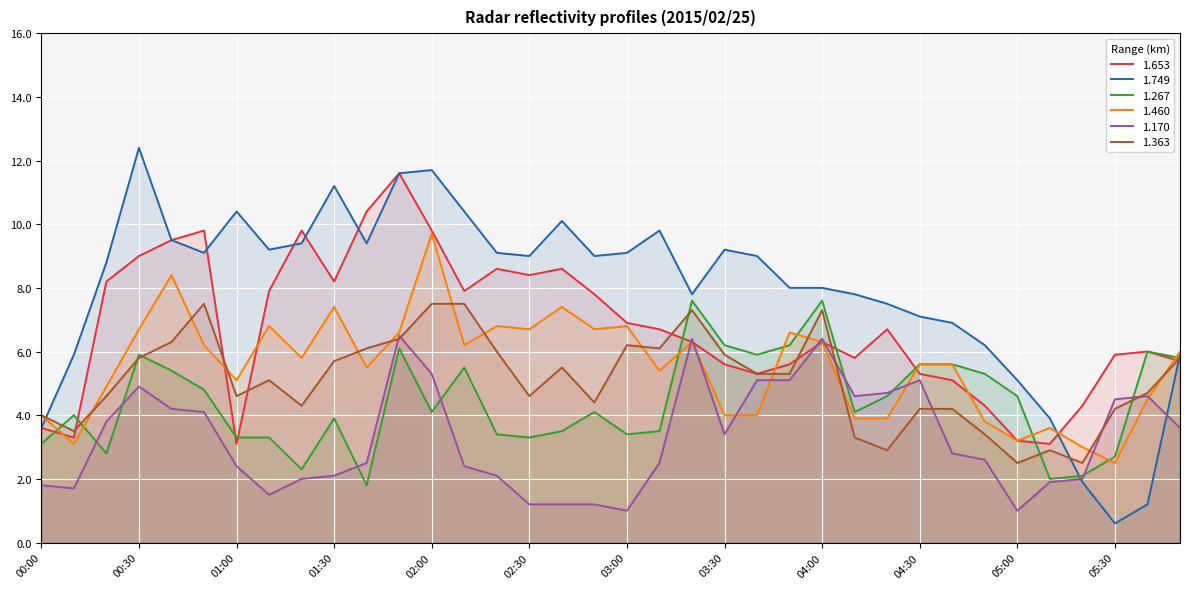

How many interior local valleys does the 1.460 series have?

10